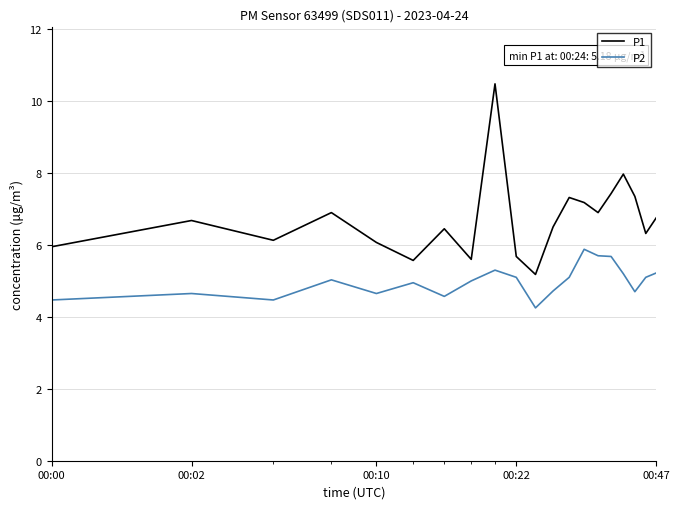

What is the highest value of the P2 series?

5.9